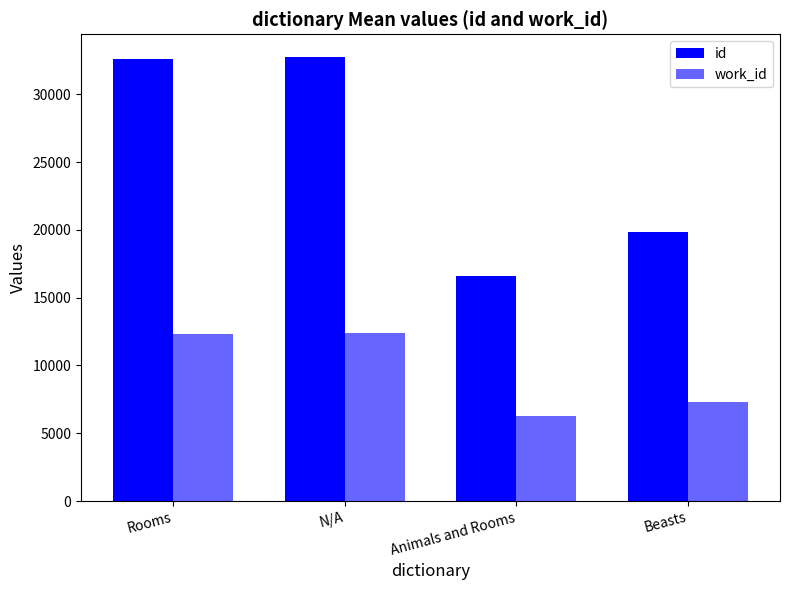

Rank the series at Beasts from highest to lowest value.

id, work_id